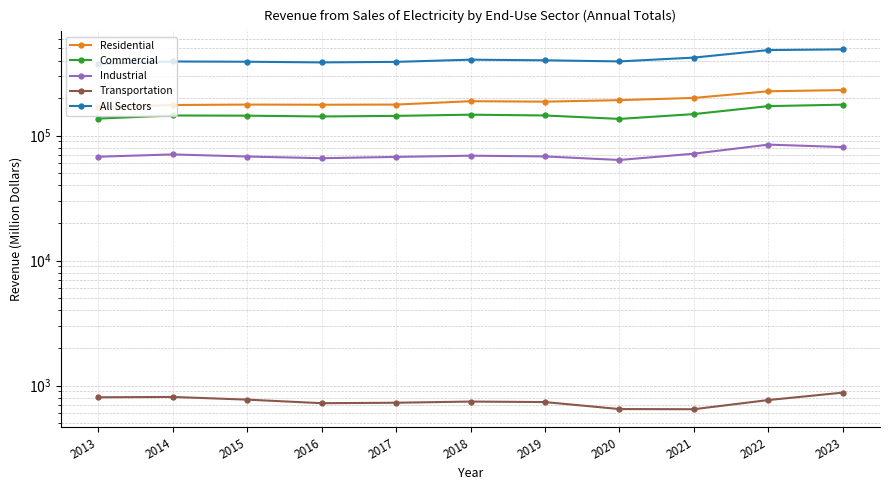

List the series in order of their peak value, highest first.

All Sectors, Residential, Commercial, Industrial, Transportation